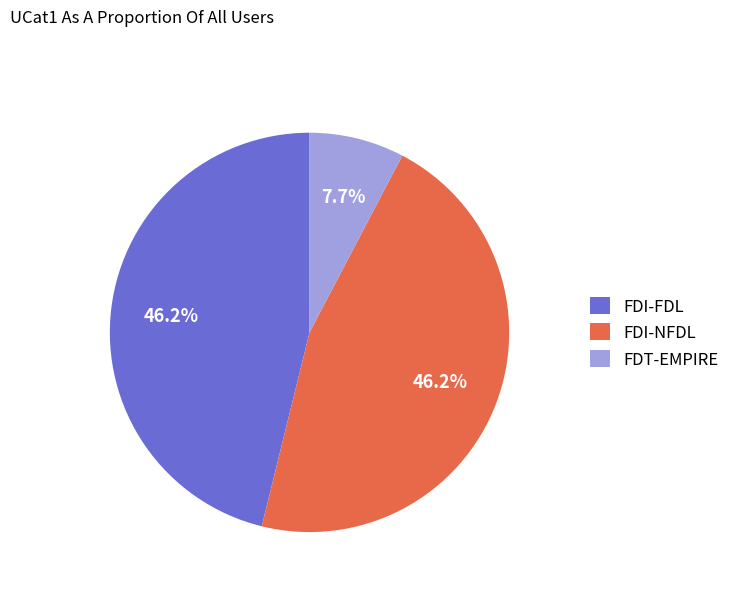

Which slice is the smallest?

FDT-EMPIRE